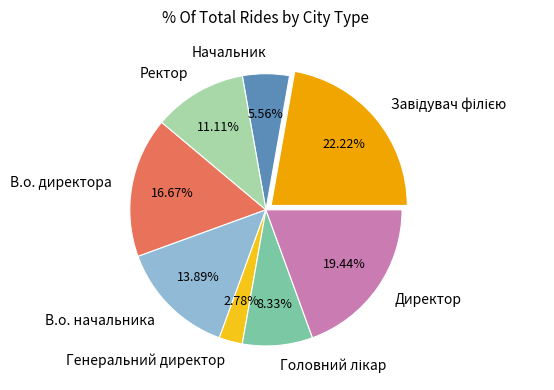

Between В.о. директора and Генеральний директор, which is larger?

В.о. директора